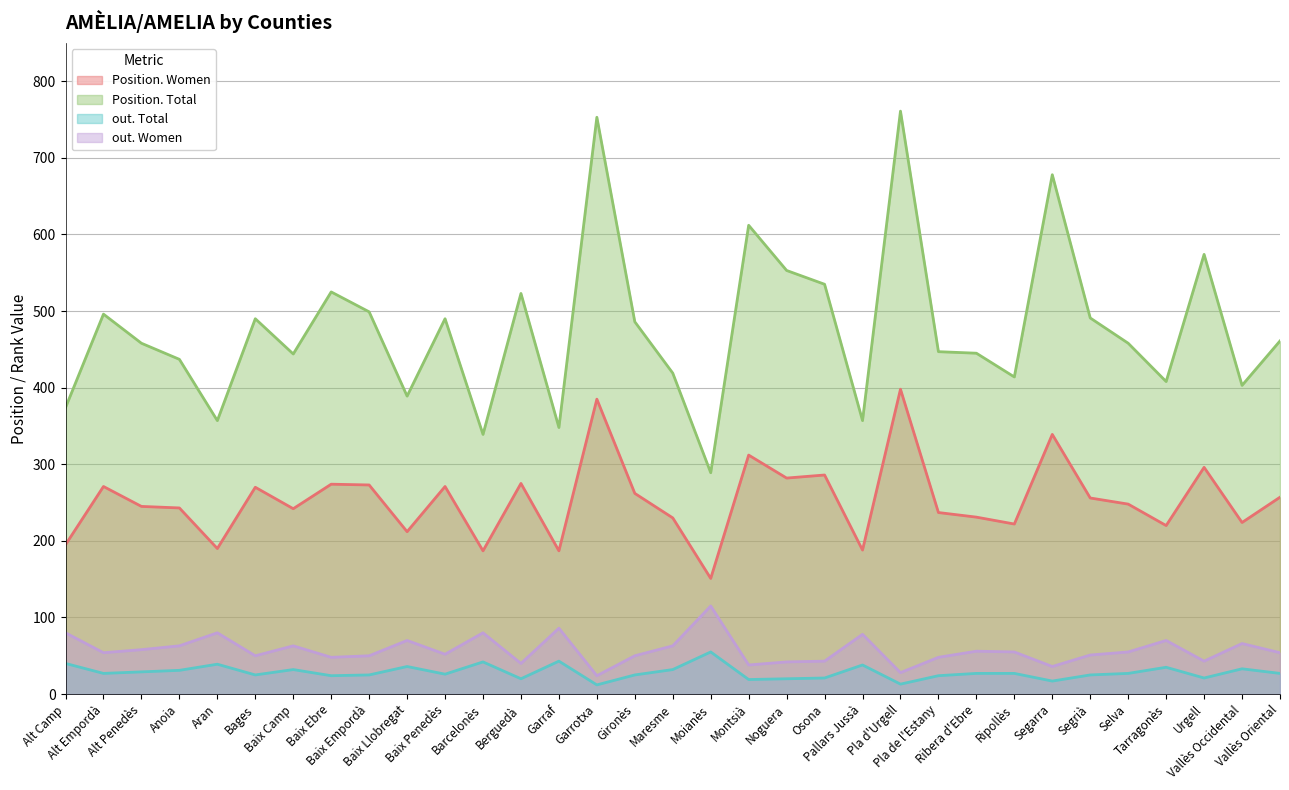

What position from the left is Montsià?

19